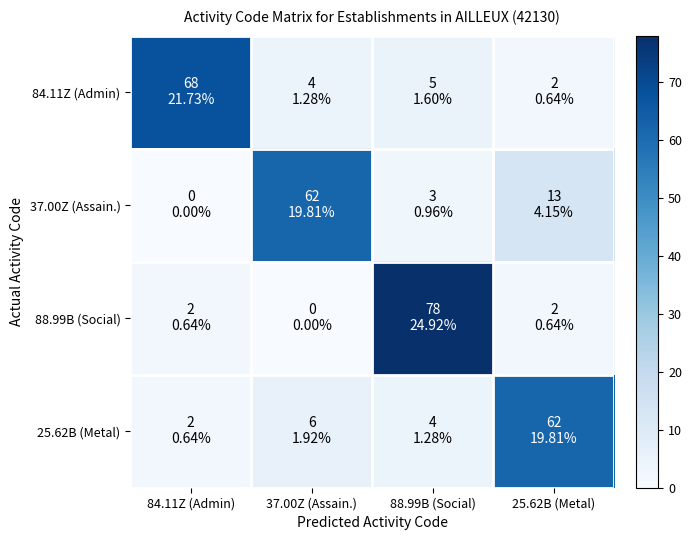

Which series has the largest range (max minus min)?

88.99B (Social)